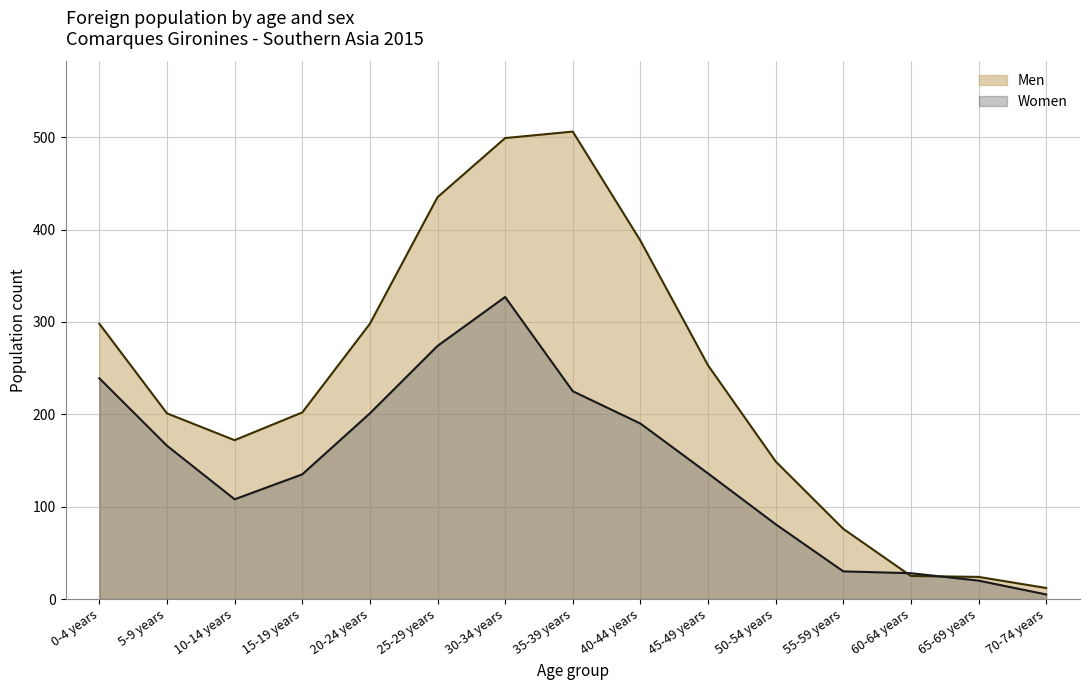

What is the maximum value for Women?

327